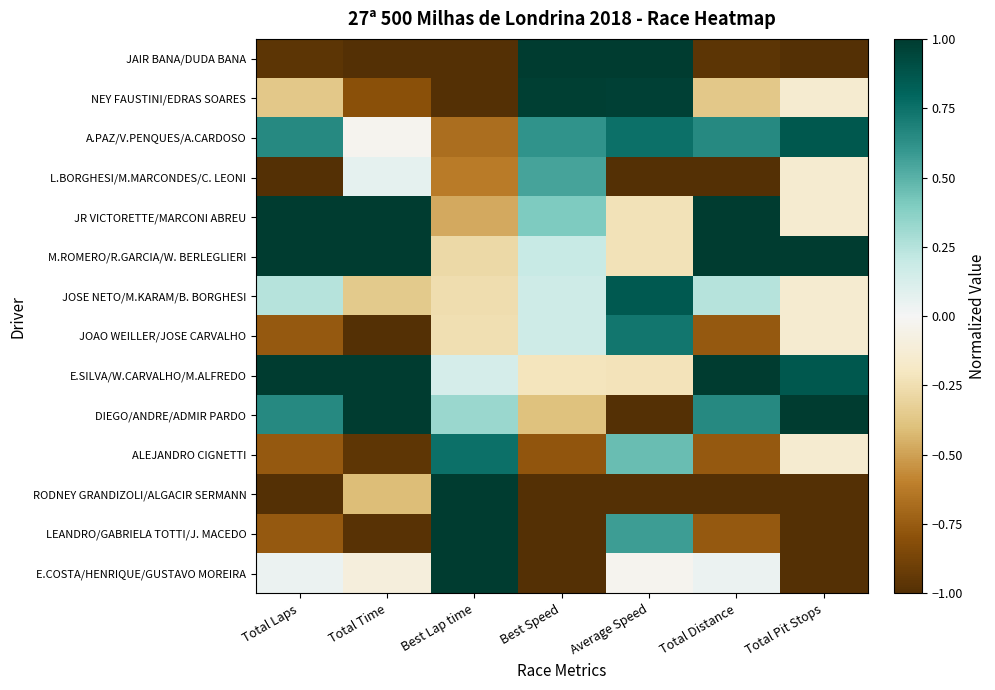

Rank the series at Total Pit Stops from lowest to highest value.

JAIR BANA/DUDA BANA, RODNEY GRANDIZOLI/ALGACIR SERMANN, LEANDRO/GABRIELA TOTTI/J. MACEDO, E.COSTA/HENRIQUE/GUSTAVO MOREIRA, NEY FAUSTINI/EDRAS SOARES, L.BORGHESI/M.MARCONDES/C. LEONI, JR VICTORETTE/MARCONI ABREU, JOSE NETO/M.KARAM/B. BORGHESI, JOAO WEILLER/JOSE CARVALHO, ALEJANDRO CIGNETTI, A.PAZ/V.PENQUES/A.CARDOSO, E.SILVA/W.CARVALHO/M.ALFREDO, M.ROMERO/R.GARCIA/W. BERLEGLIERI, DIEGO/ANDRE/ADMIR PARDO